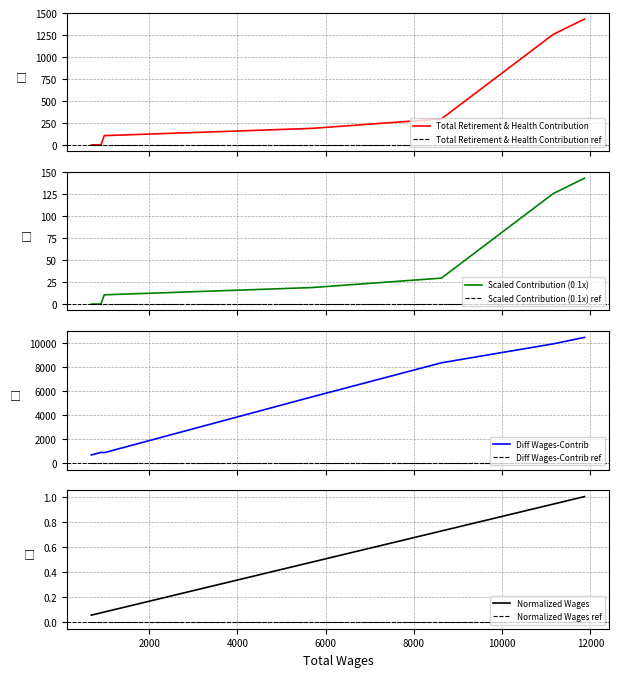

At which category does the chart reach its peak across all series?

11868.0